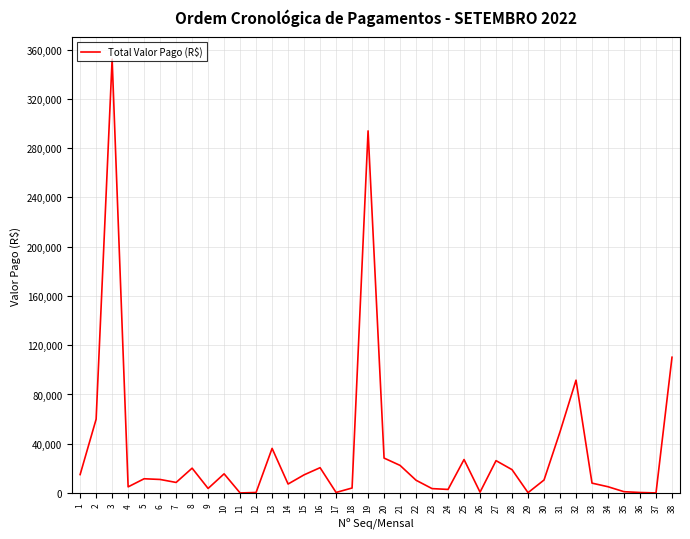

The chart shows a value of 36250.0 at 13. True or false?

True